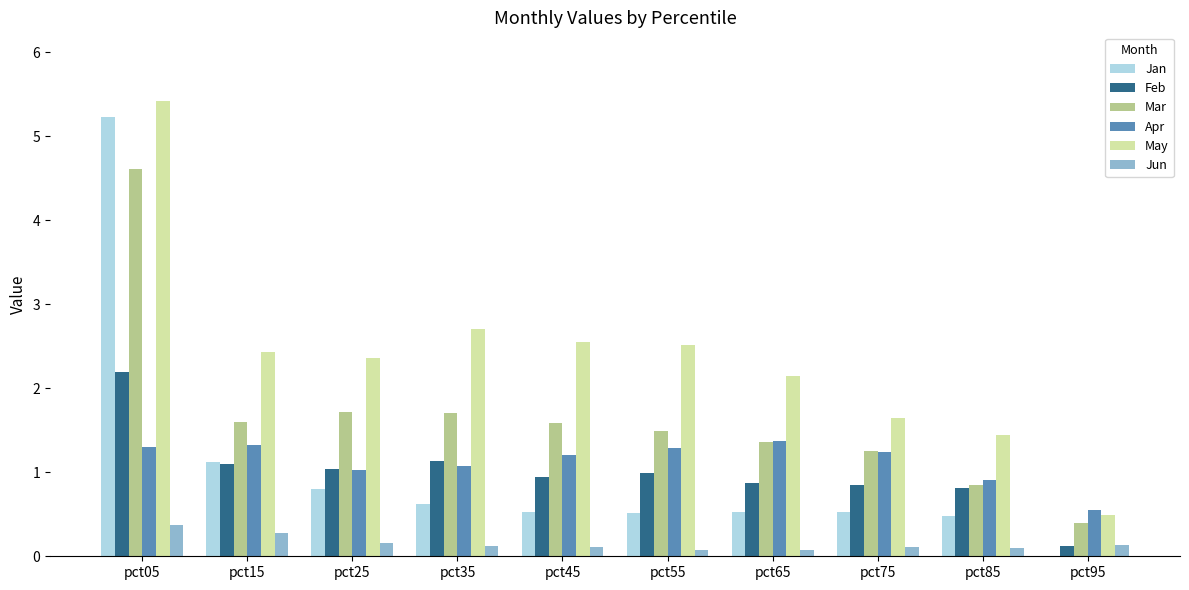

Which series has the largest range (max minus min)?

Jan